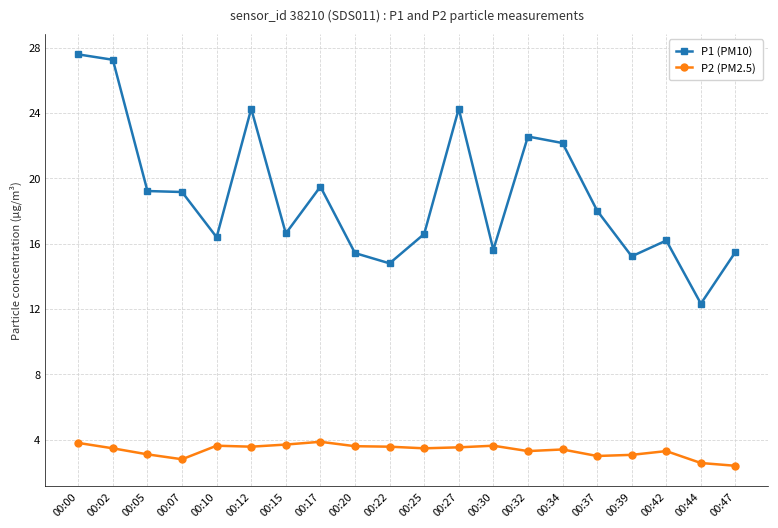

At how many categories does at least one series exceed 24?

4